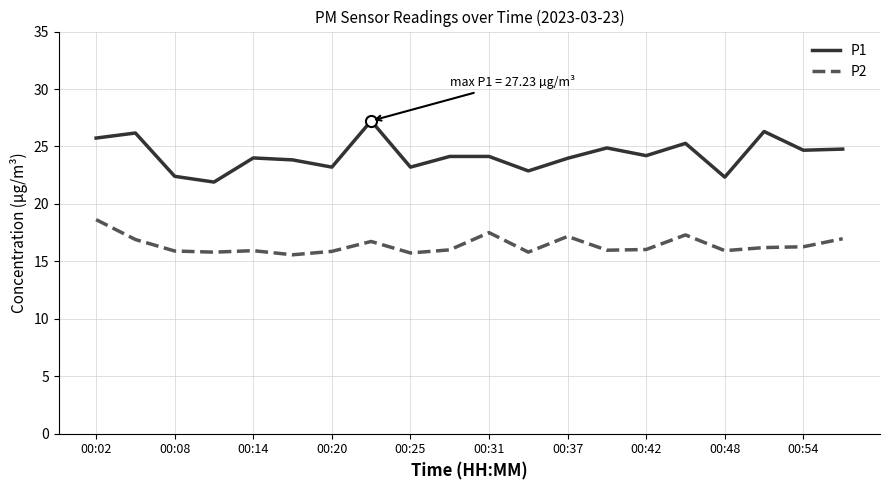

What is the maximum value shown in the chart?

27.2